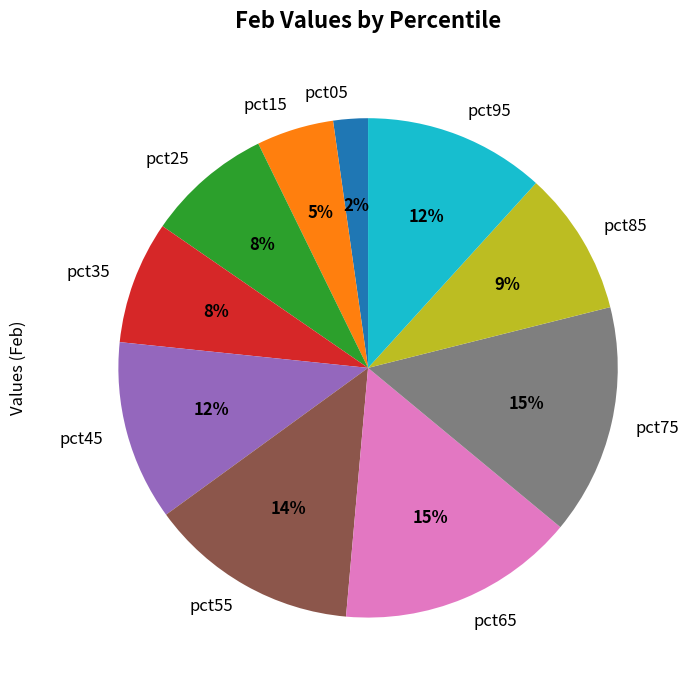

Does pct85 account for over 50% of the chart?

No